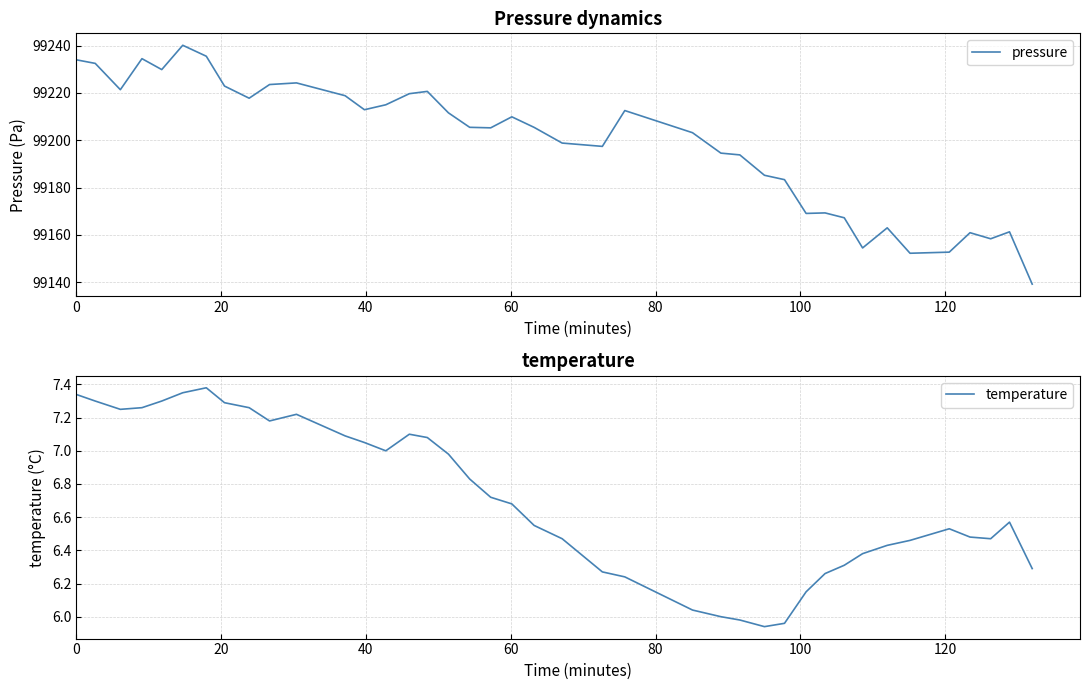

The value of temperature at 11 is 4.8. True or false?

False